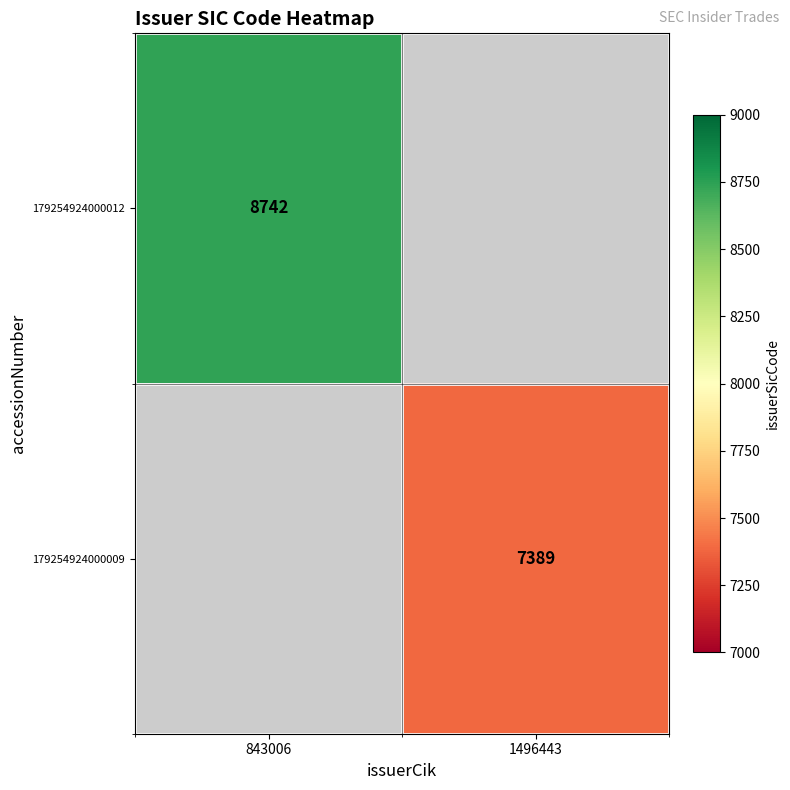

True or false: 179254924000012 has a value of 8742 at 843006.

True